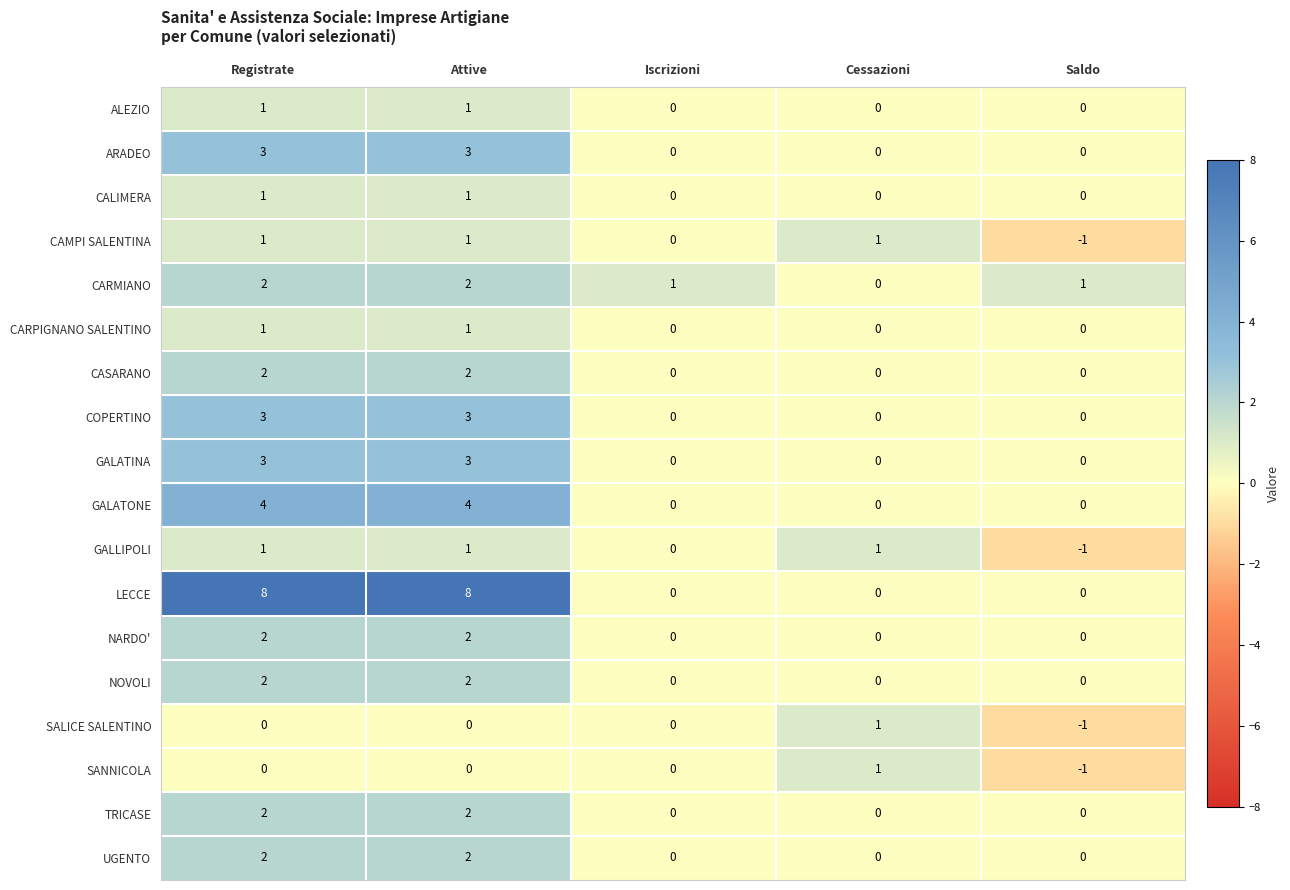

Between Registrate and Cessazioni, which series saw the biggest shift?

LECCE